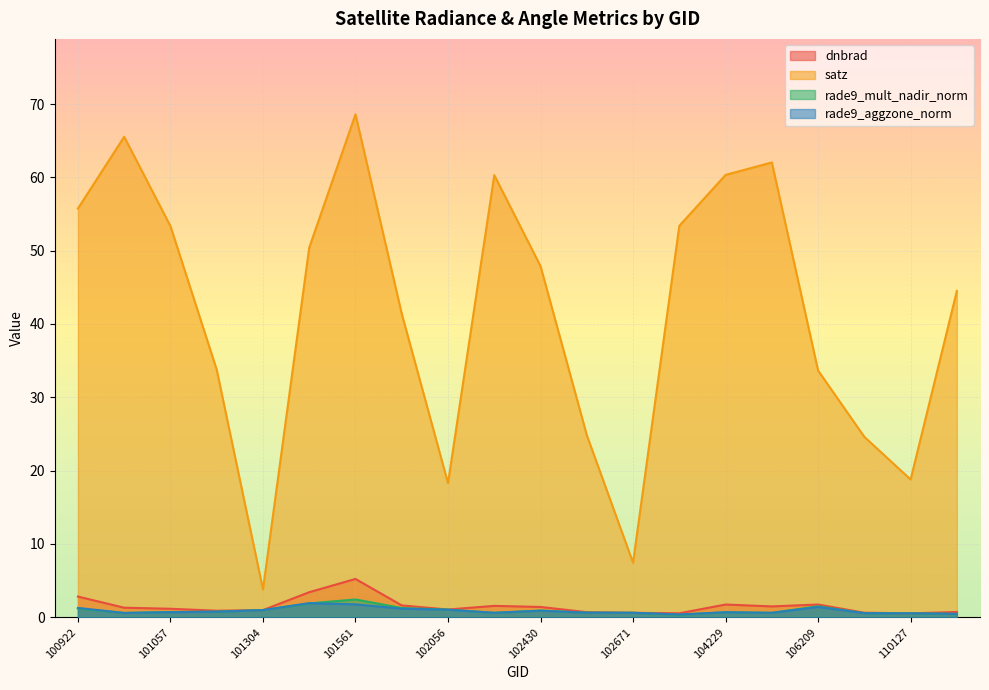

What is the spread (max minus min) of values at 102551?

24.2